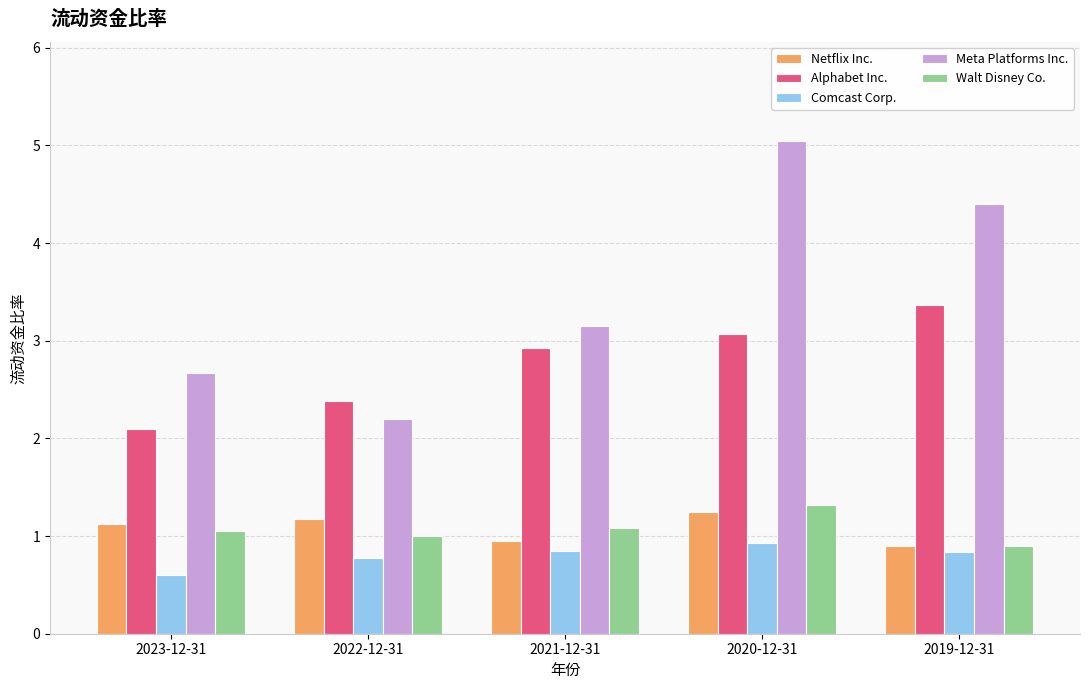

Count the Walt Disney Co. values in the range 1 to 2.

4